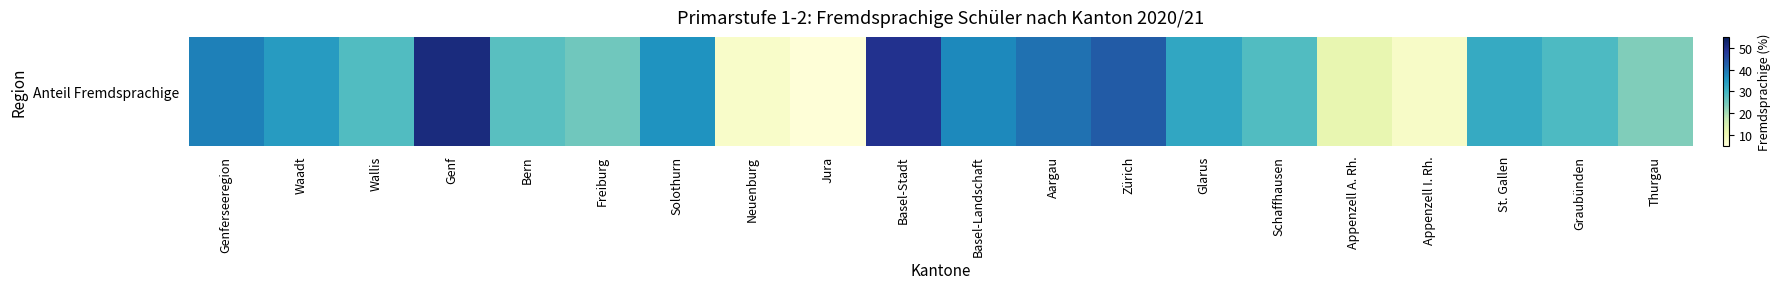

How many values are below 31?

10